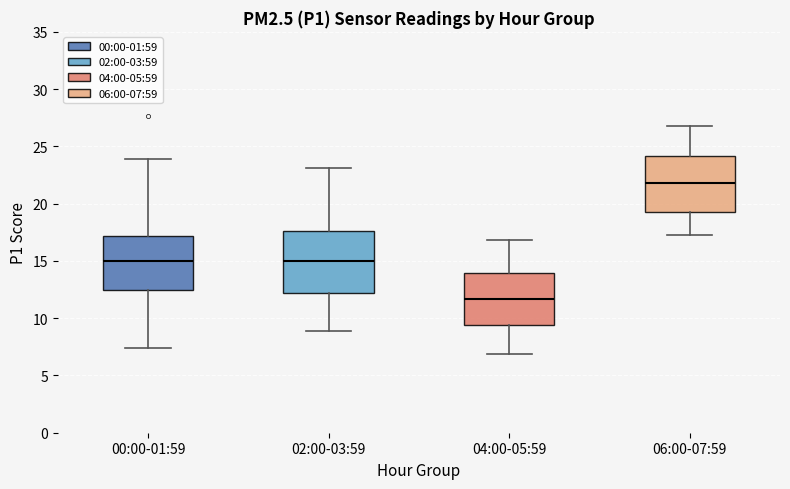

Which box has the lowest median line?

04:00-05:59